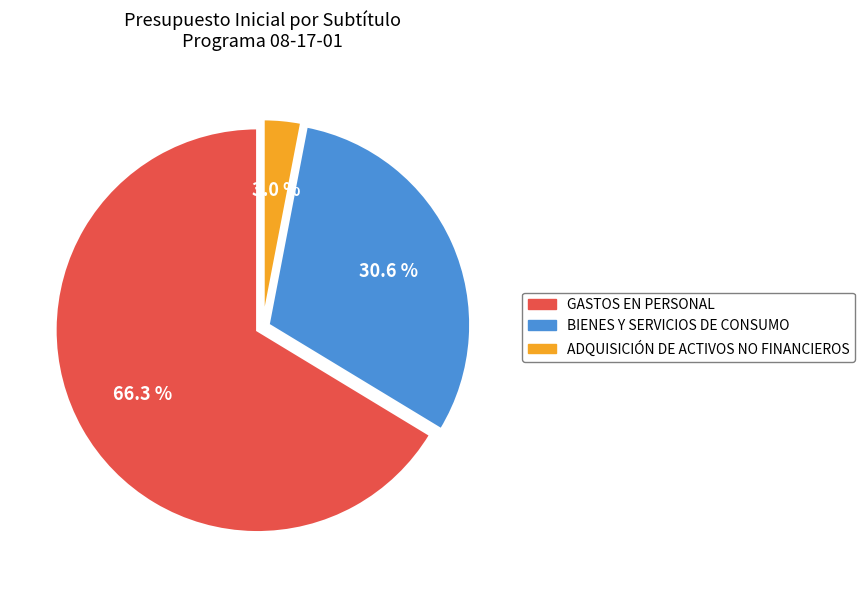

Count the number of slices in the pie.

3